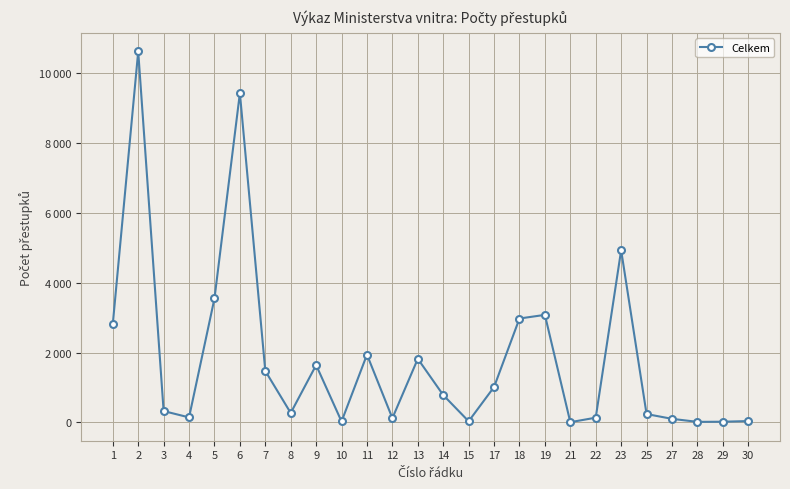

Reading right to left, list all the values displayed in this chart.

36	17	13	100	237	4932	133	4	3079	2975	1012	30	781	1820	119	1939	24	1640	268	1472	9434	3549	141	323	10630	2817